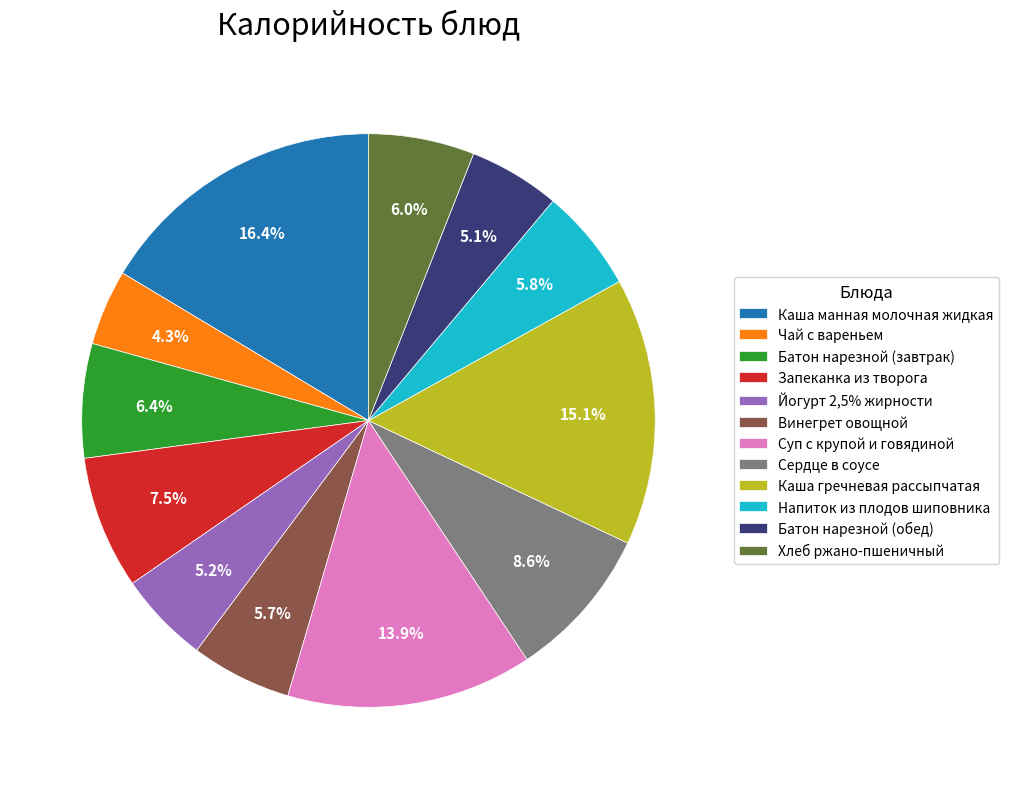

Which slice is the smallest?

Чай с вареньем